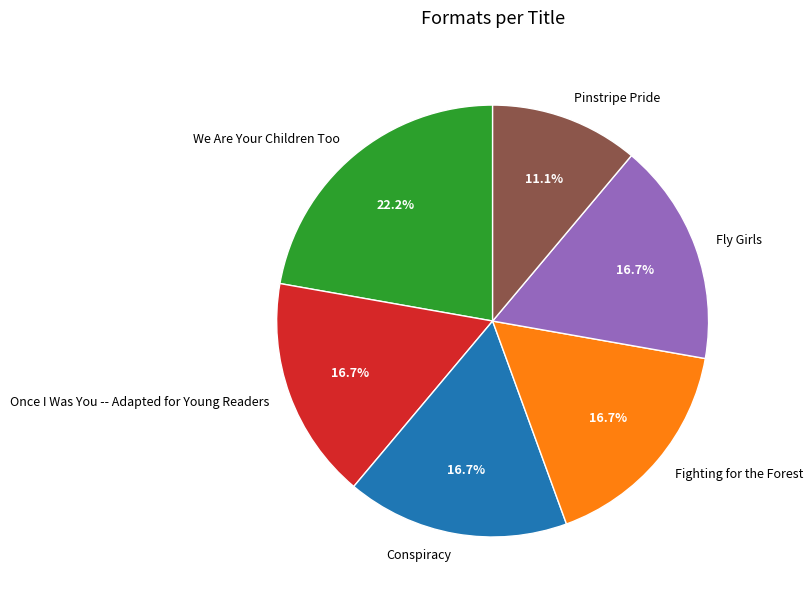

To the nearest percent, what is the difference between the Pinstripe Pride and Conspiracy slice percentages?

6%